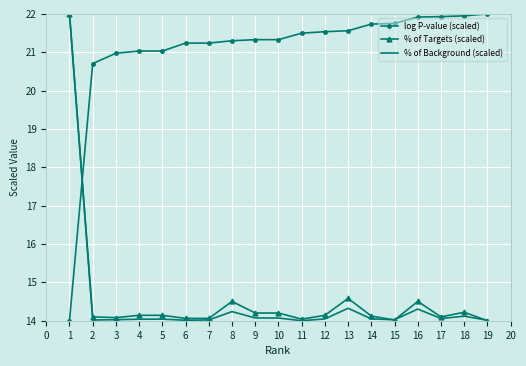

Is the value of log P-value (scaled) at 12 greater than the value of % of Background (scaled) at 14?

Yes